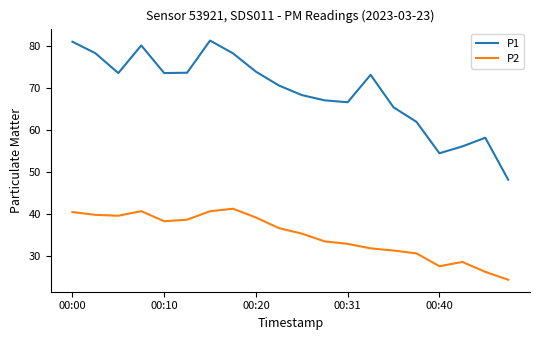

True or false: P2 and P1 intersect in this chart.

False